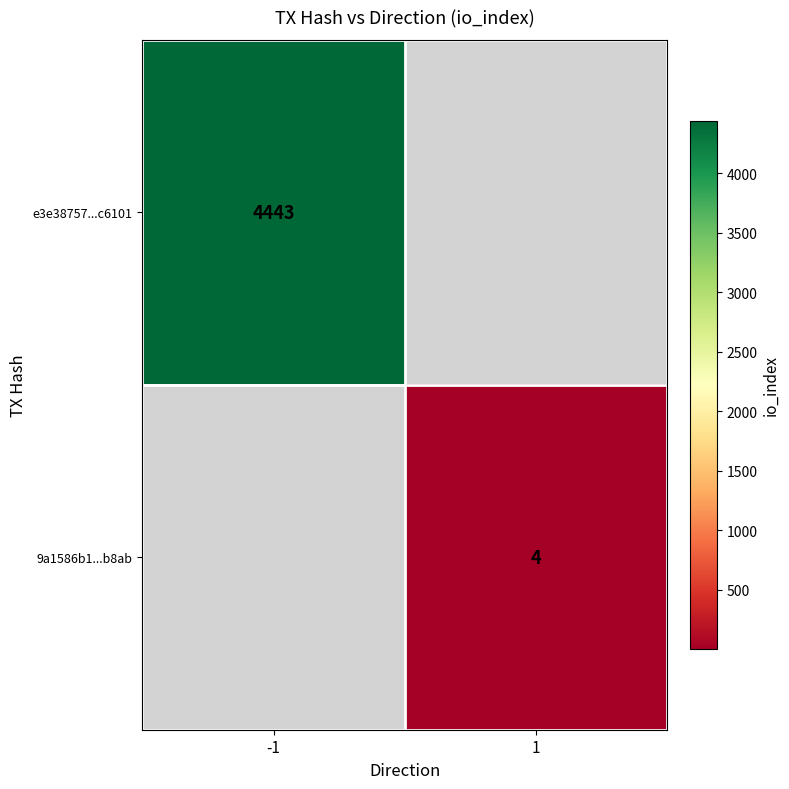

Is the value of e3e38757...c6101 at -1 greater than the value of 9a1586b1...b8ab at 1?

Yes